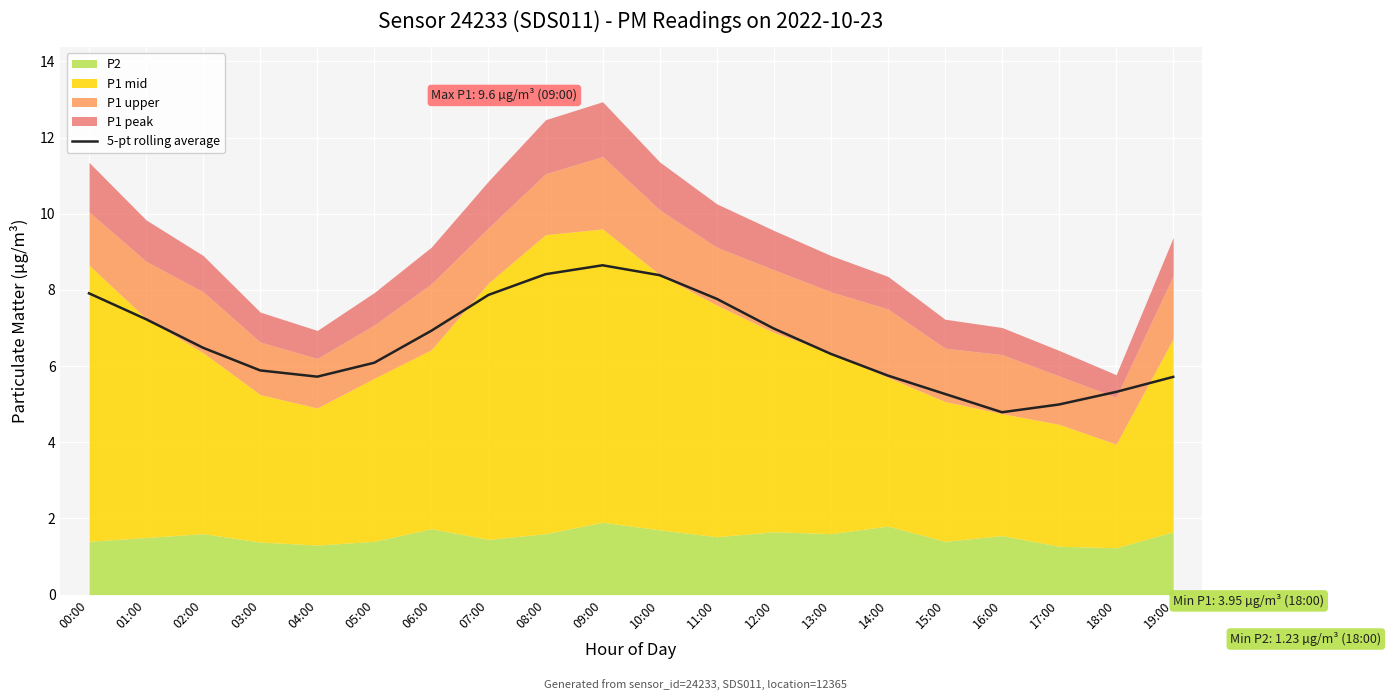

True or false: the data has more than 2 interior local peaks.

False